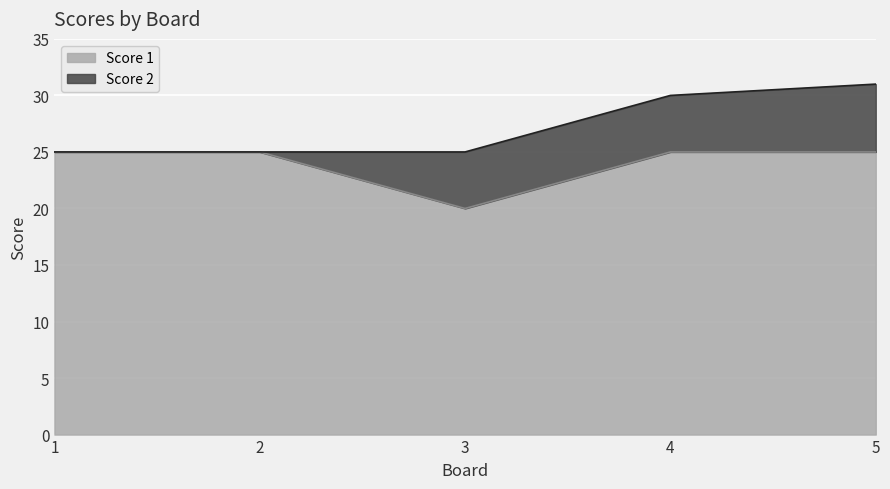

True or false: the data has more than 0 interior local peaks.

False